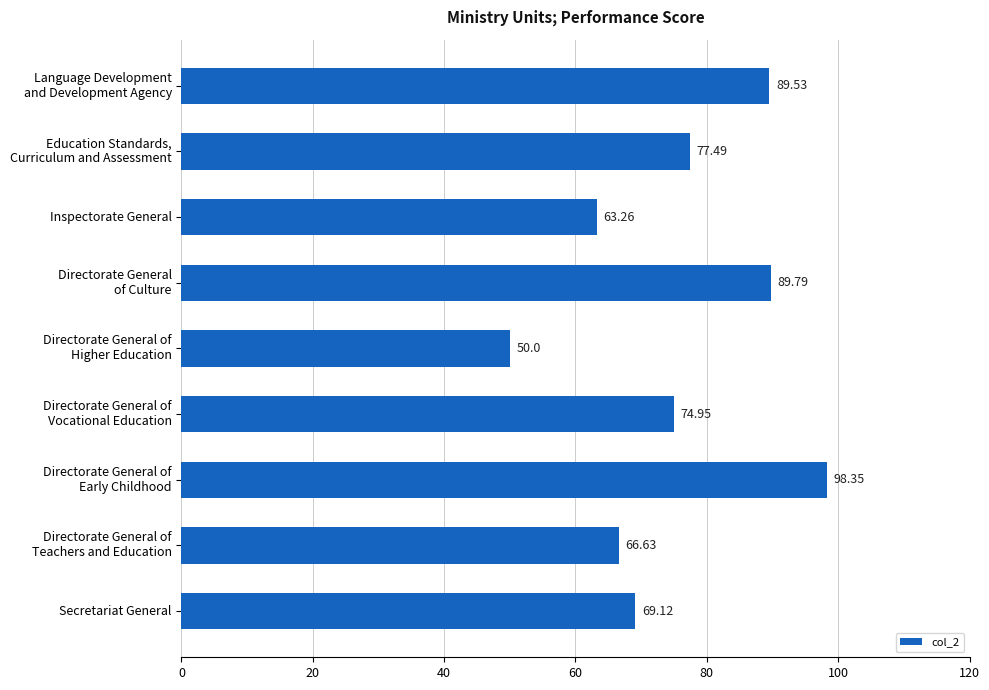

What is the difference between the maximum and second lowest values?

35.1